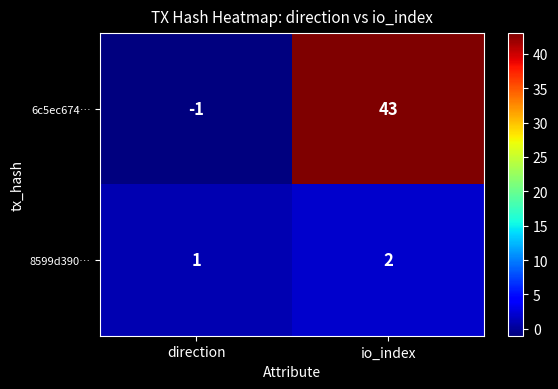

List the series in order of their overall mean, lowest first.

8599d390…, 6c5ec674…